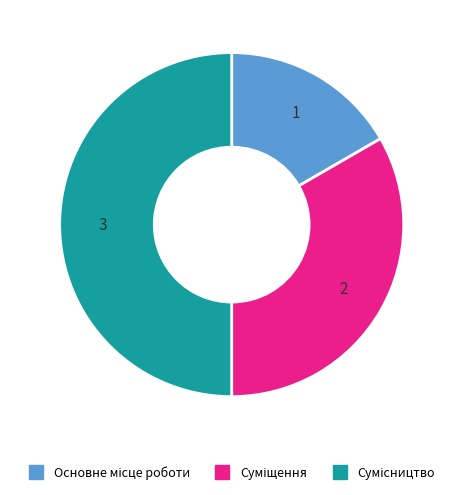

Count the number of slices in the pie.

3